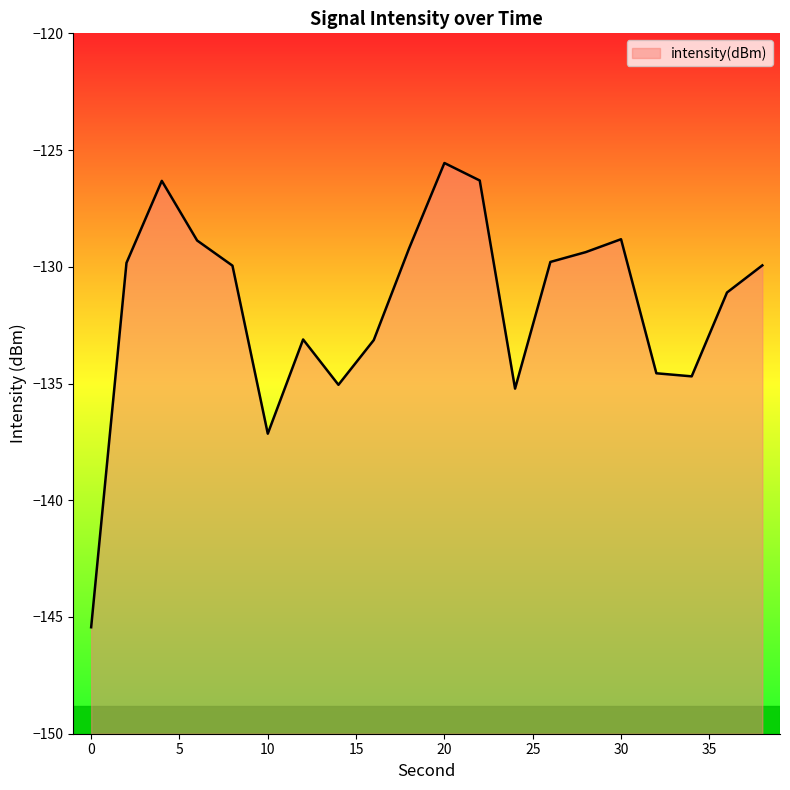

List the labels in order of value, largest first.

20, 22, 4, 30, 6, 18, 28, 26, 2, 38, 8, 36, 12, 16, 32, 34, 14, 24, 10, 0